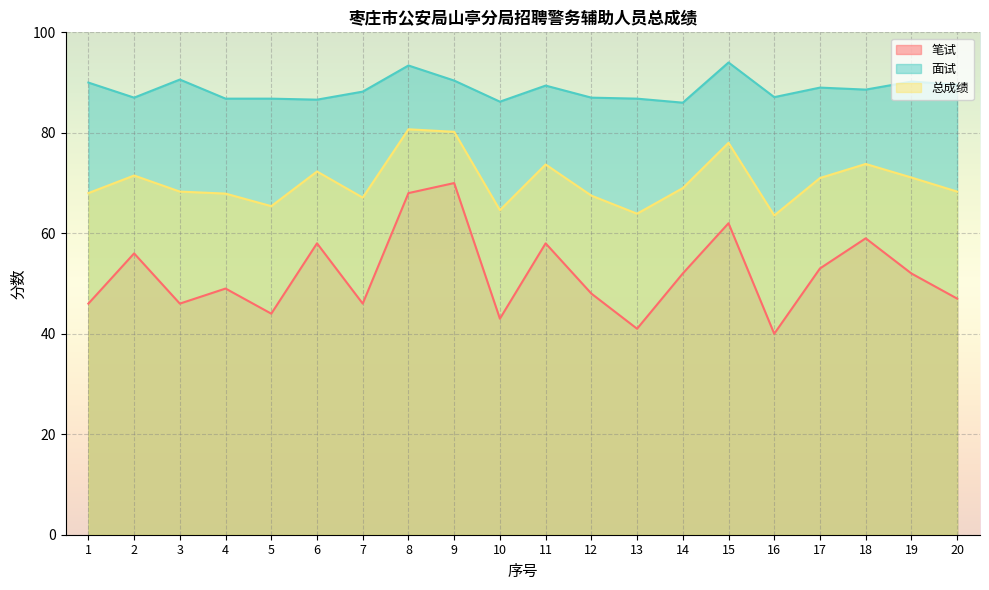

Reading right to left, extract all data points from this chart.

笔试: 47.0	52.0	59.0	53.0	40.0	62.0	52.0	41.0	48.0	58.0	43.0	70.0	68.0	46.0	58.0	44.0	49.0	46.0	56.0	46.0
面试: 89.6	90.2	88.6	89.0	87.1	94.0	86.0	86.8	87.0	89.4	86.2	90.4	93.4	88.2	86.6	86.8	86.8	90.6	87.0	90.0
总成绩: 68.3	71.1	73.8	71.0	63.5	78.0	69.0	63.9	67.5	73.7	64.6	80.2	80.7	67.1	72.3	65.4	67.9	68.3	71.5	68.0